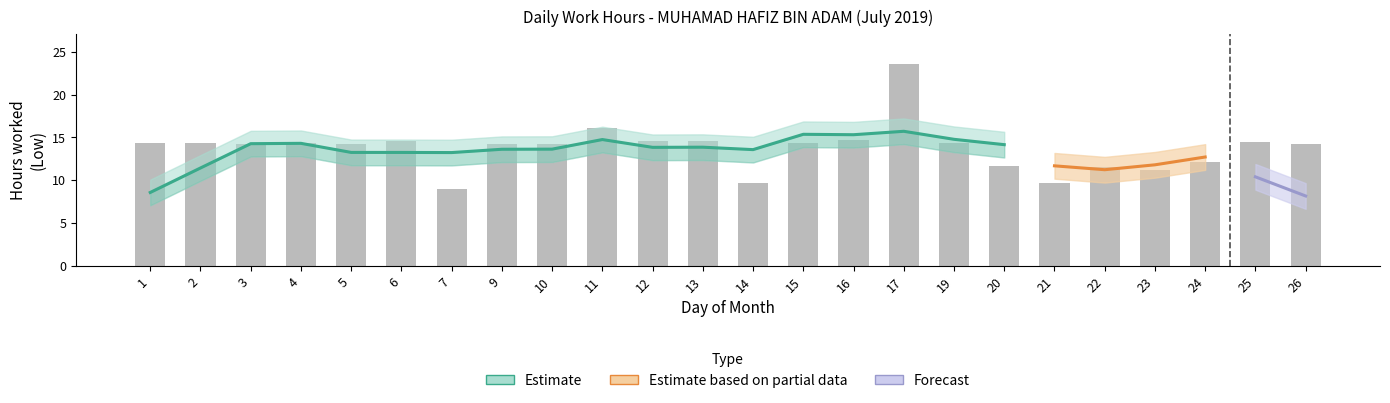

Which has a higher value, 24 or 23?

24